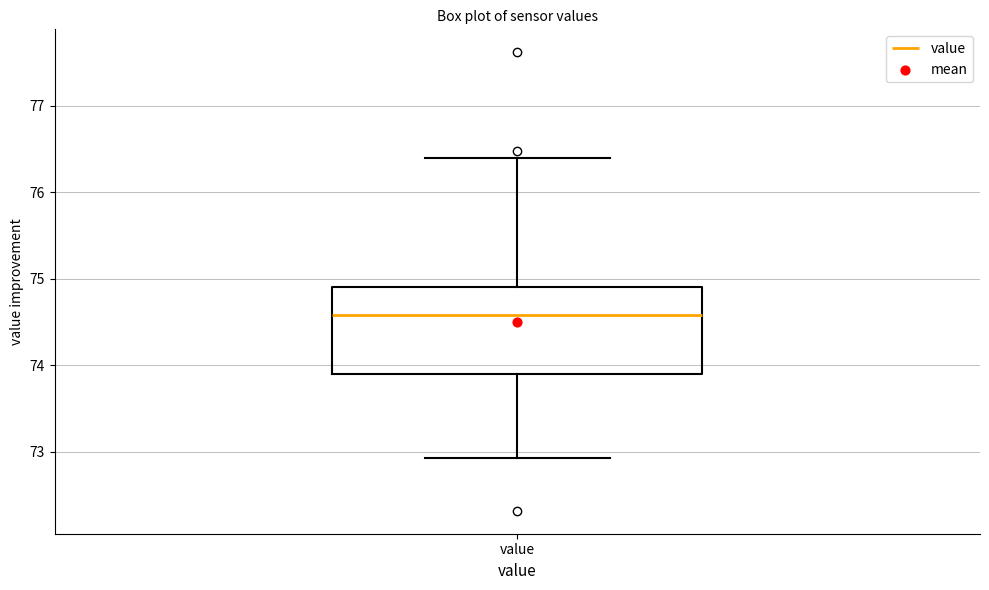

Where does the median line of the box for value sit on the y-axis? The values are not printed on the chart, so give them approximately, as read against the axis.

74.6